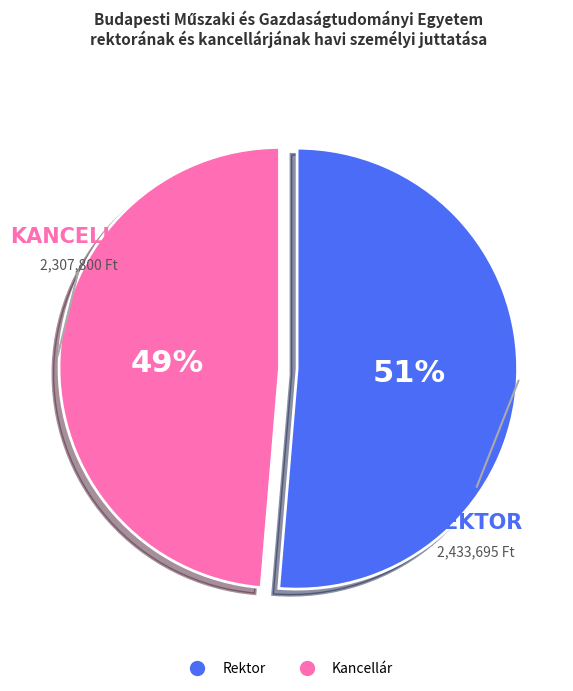

Which slice is the largest?

Rektor